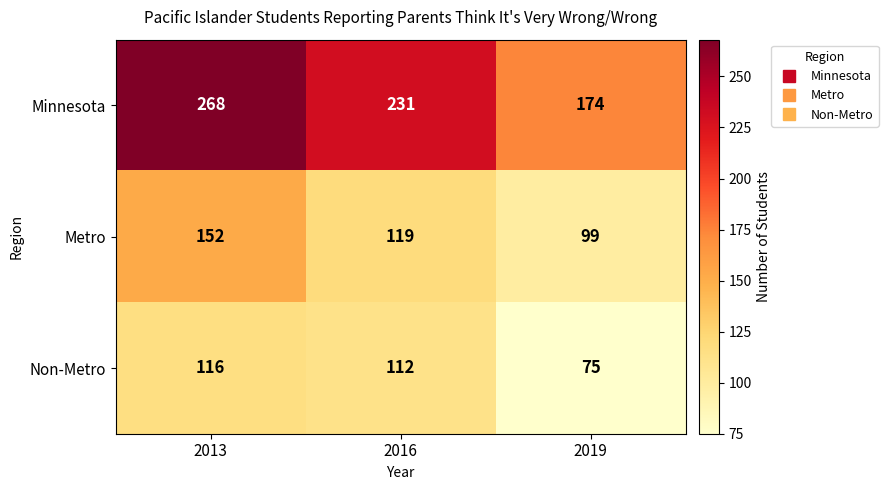

True or false: Metro has a value of 152 at 2013.

True